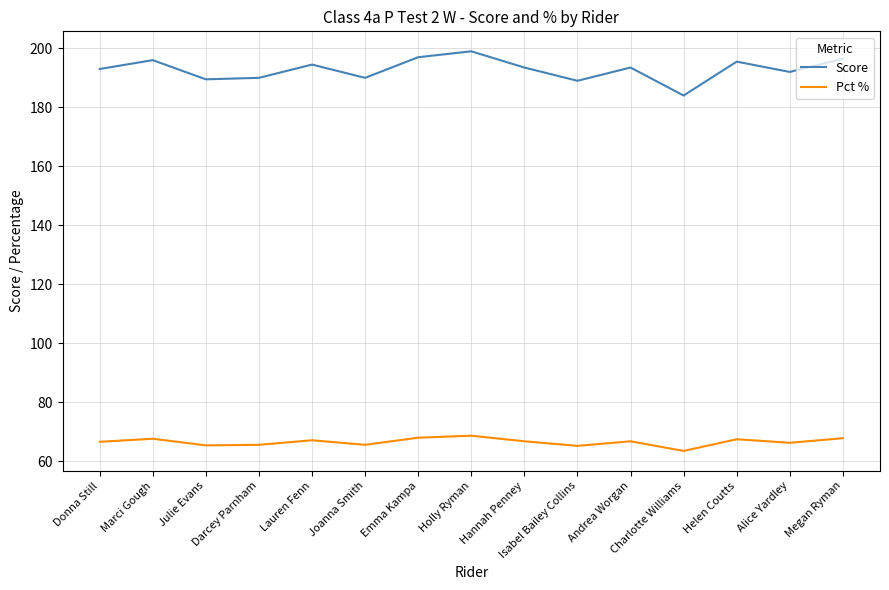

Is it true that Score equals 192.0 at Alice Yardley?

True